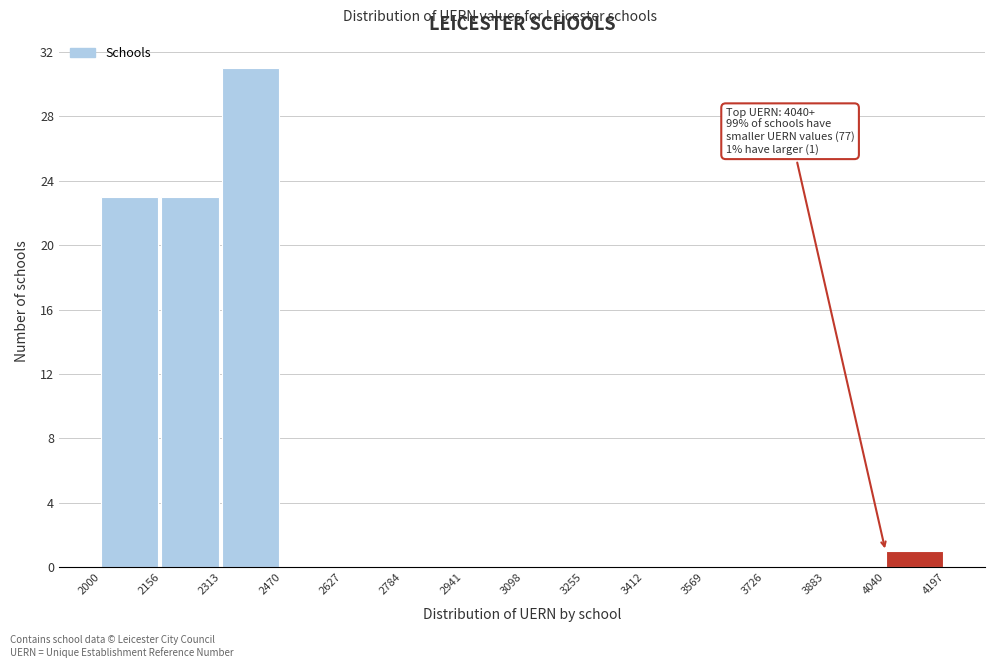

Over which range of the x-axis is the bar tallest?

2313 to 2470